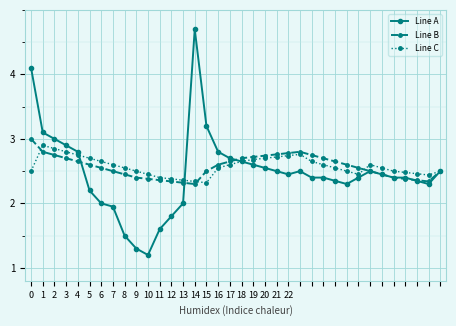

What is the sum of all Line B values?

92.5